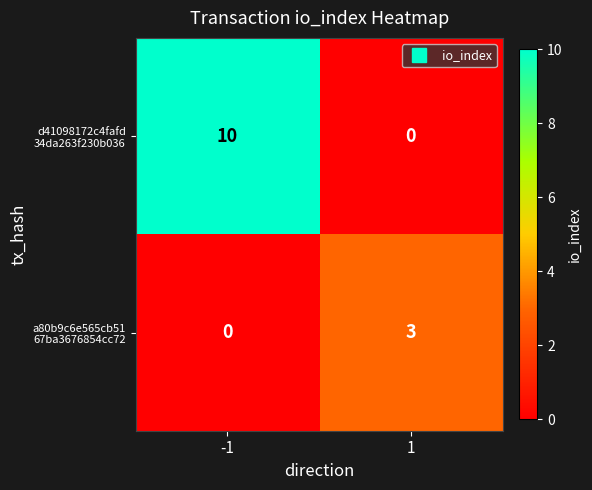

What is the greatest value displayed?

10